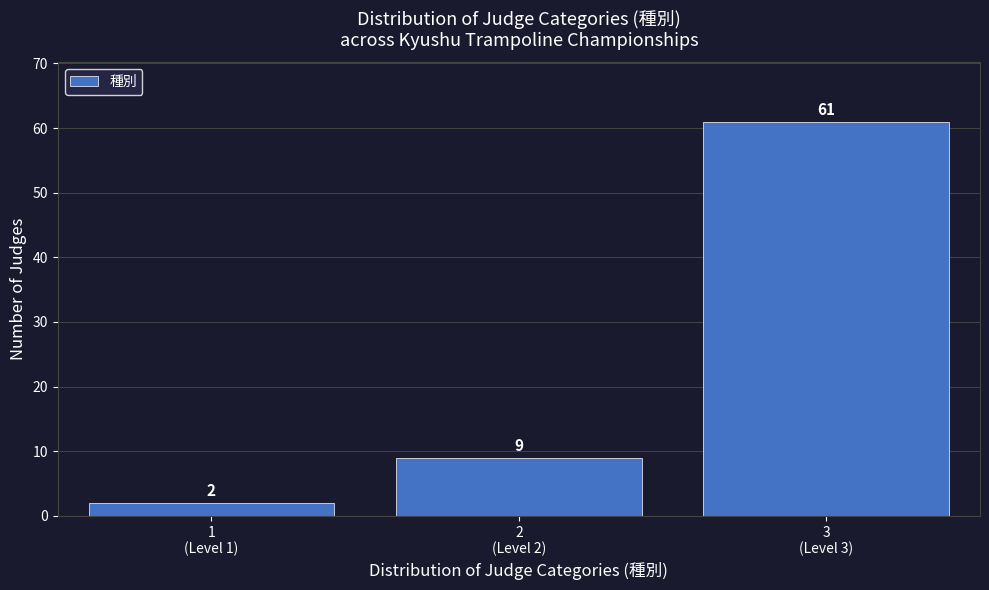

Reading left to right, transcribe all the data shown in this chart.

2	9	61